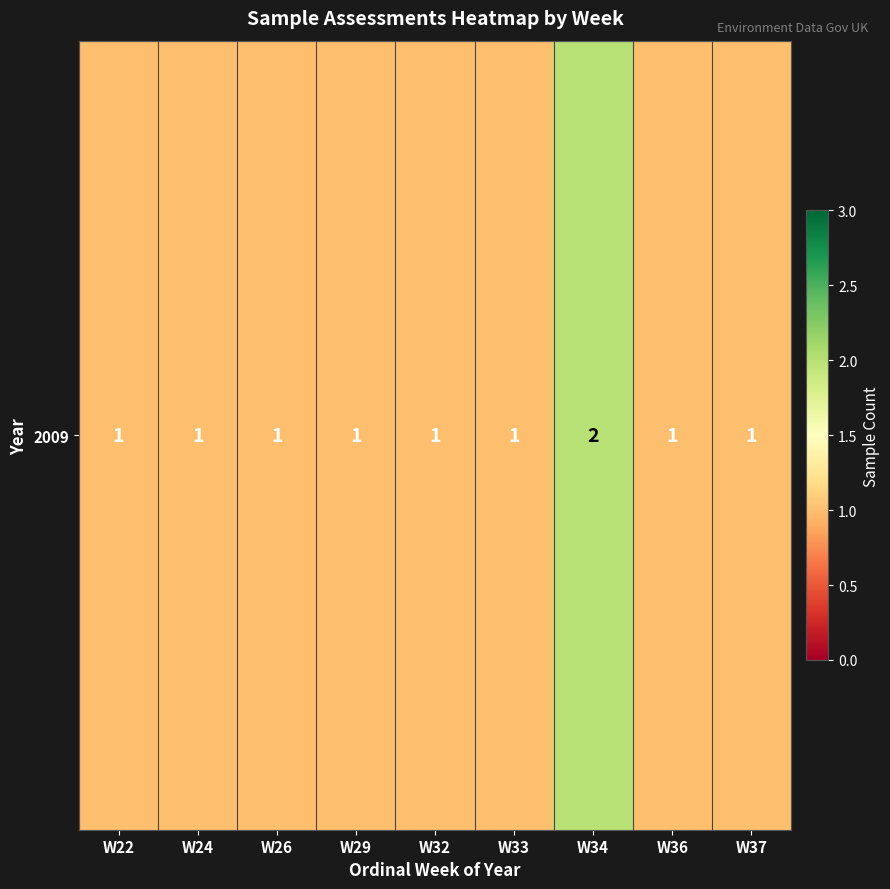

What is the change in value from W34 to W36?

-1